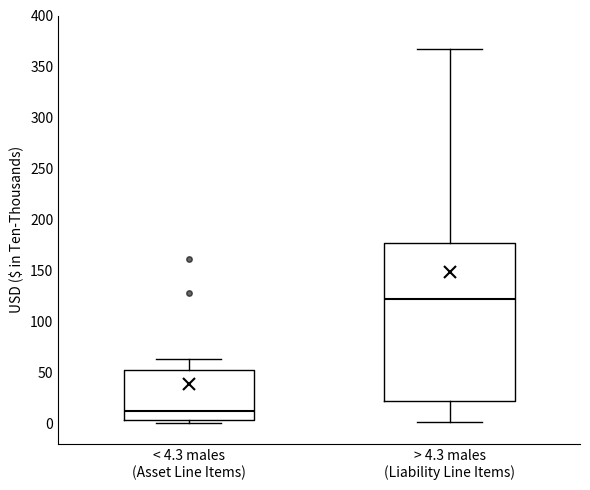

Which box's median line is the highest?

> 4.3 males (Liability Line Items)